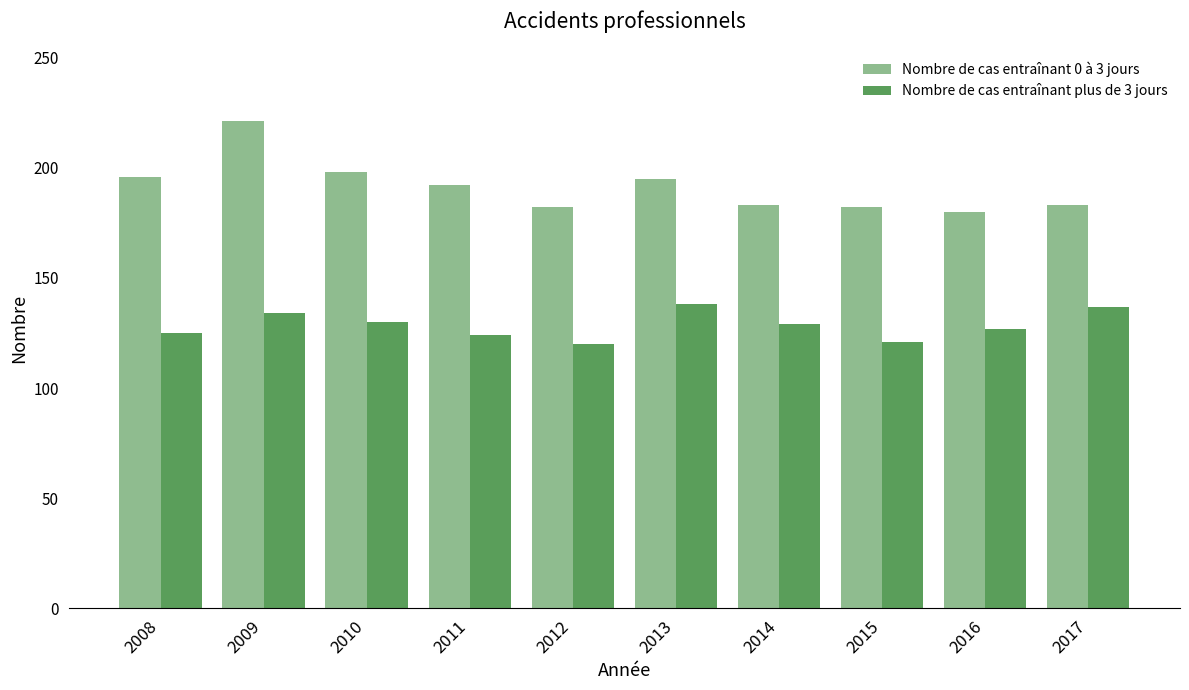

What is the value of the Nombre de cas entraînant plus de 3 jours bar at the 4th from the left?

124